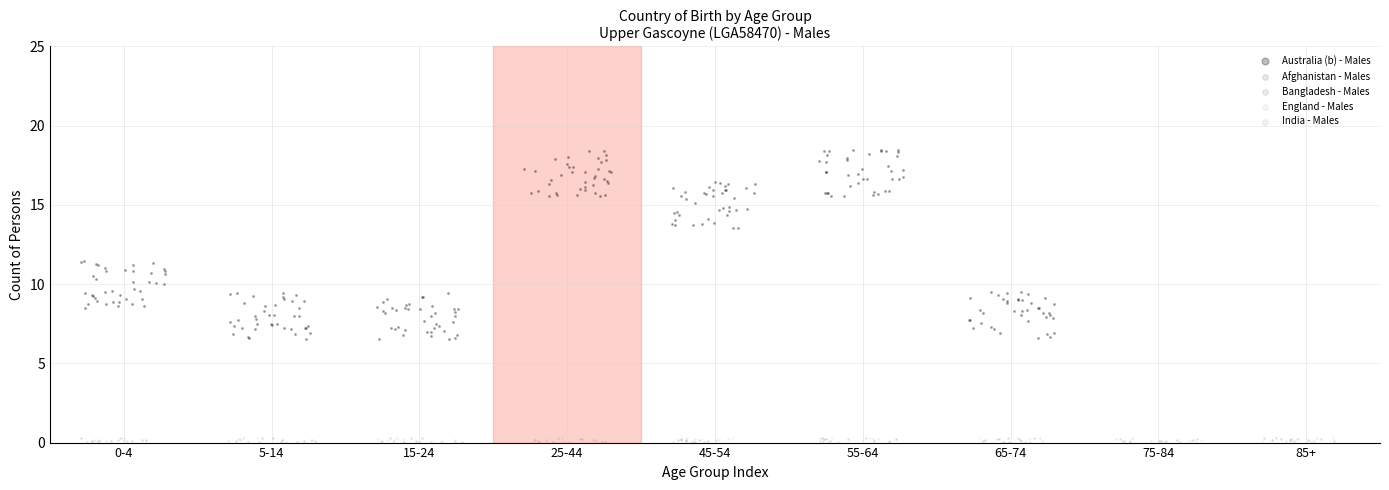

Which series has the largest Y range (max minus min)?

Australia (b) - Males